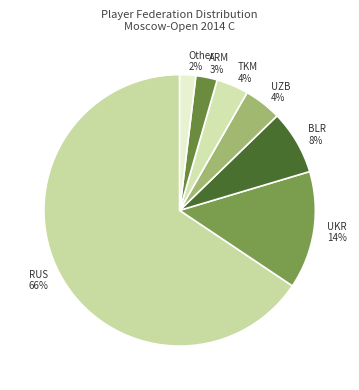

Rank the categories by value from highest to lowest.

RUS, UKR, BLR, UZB, TKM, ARM, Other